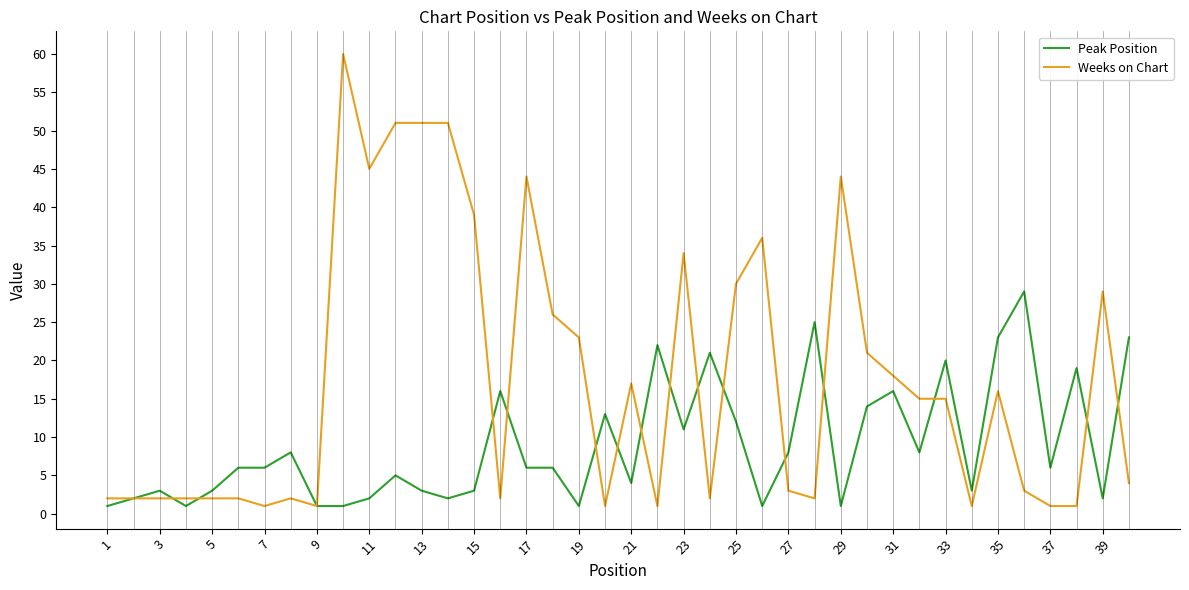

Which series has the largest total across all categories?

Weeks on Chart